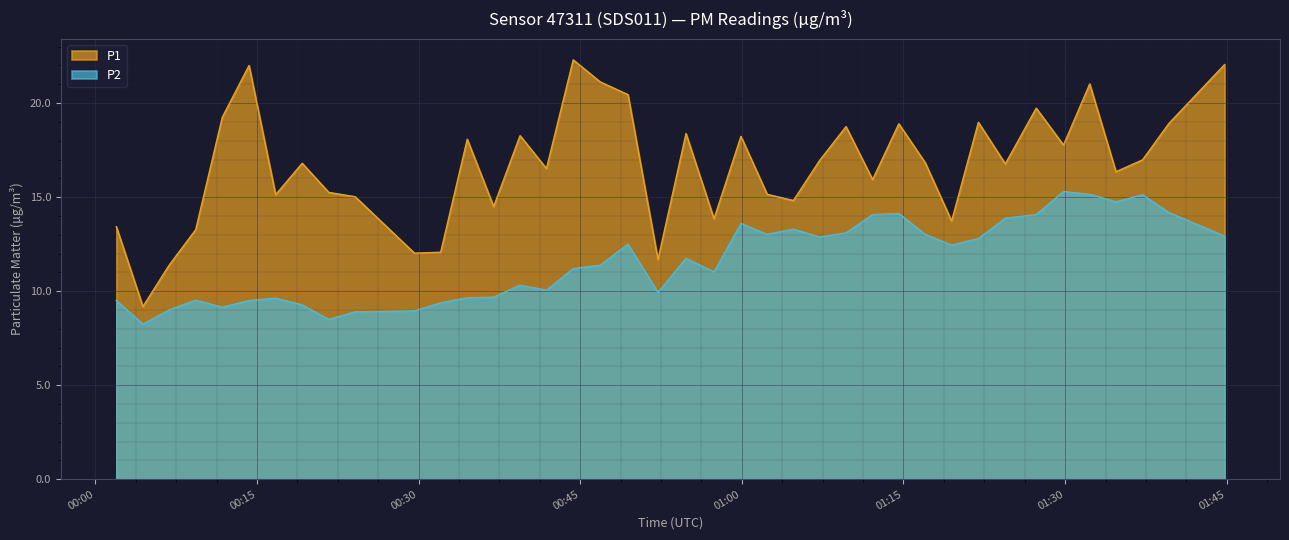

Which series has the largest total across all categories?

P1